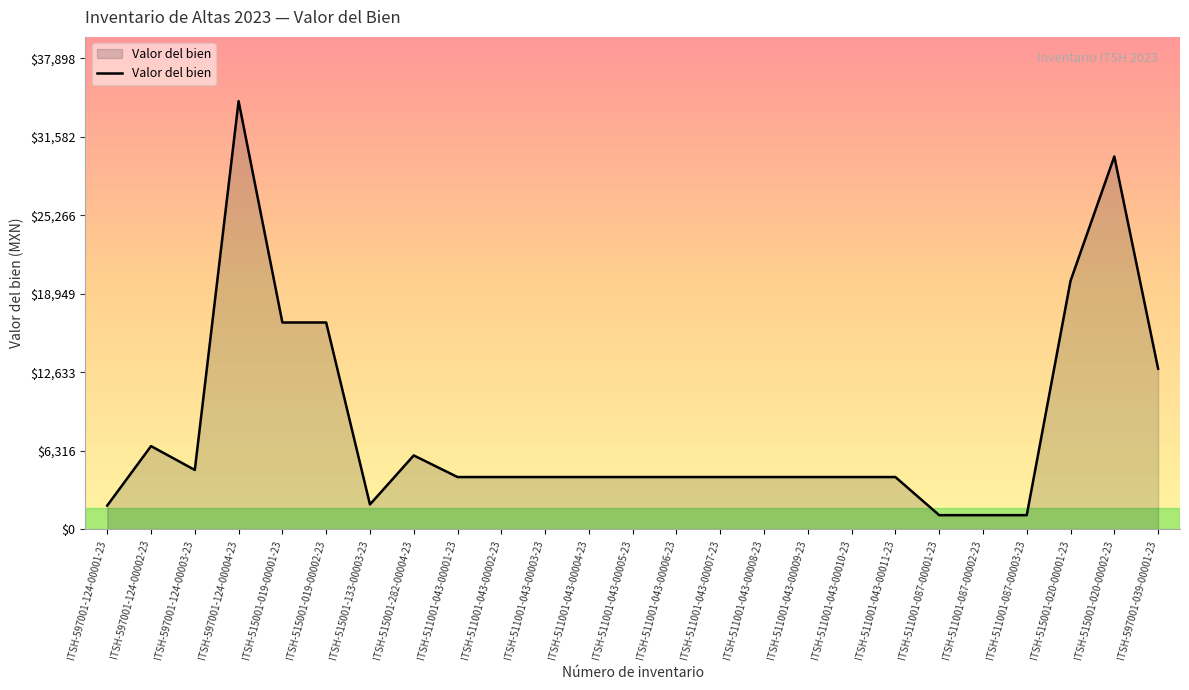

What is the ratio of the value at ITSH-511001-043-00007-23 to the value at ITSH-511001-043-00008-23?

1.0